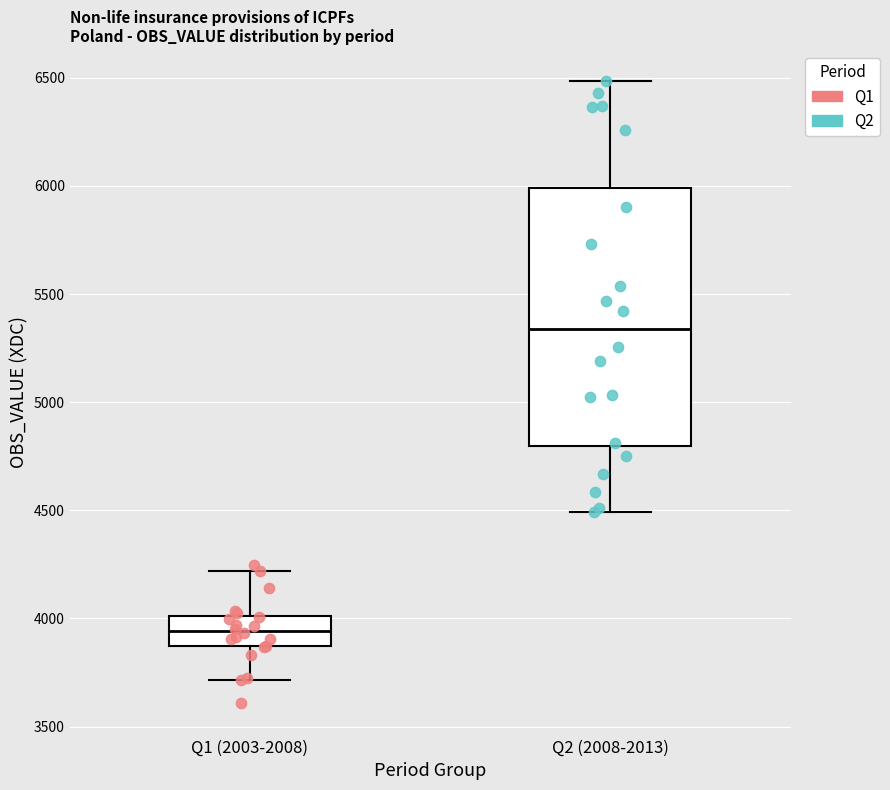

Which box has the highest median line?

Q2 (2008-2013)